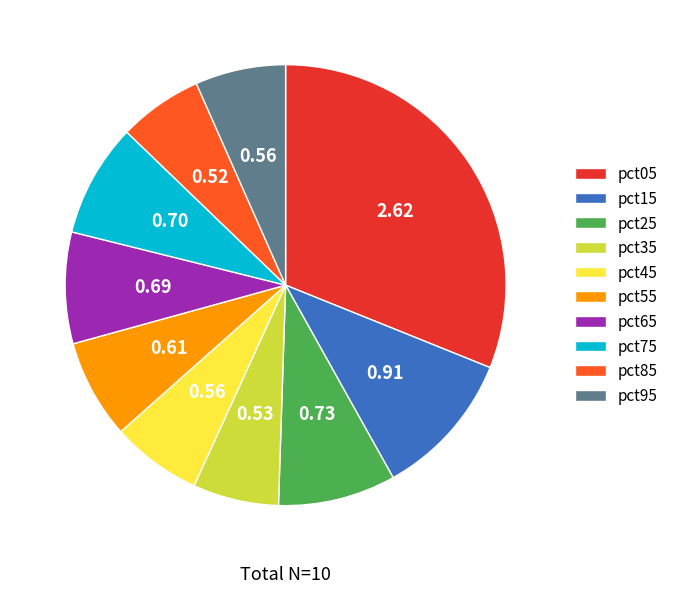

Count the number of slices in the pie.

10